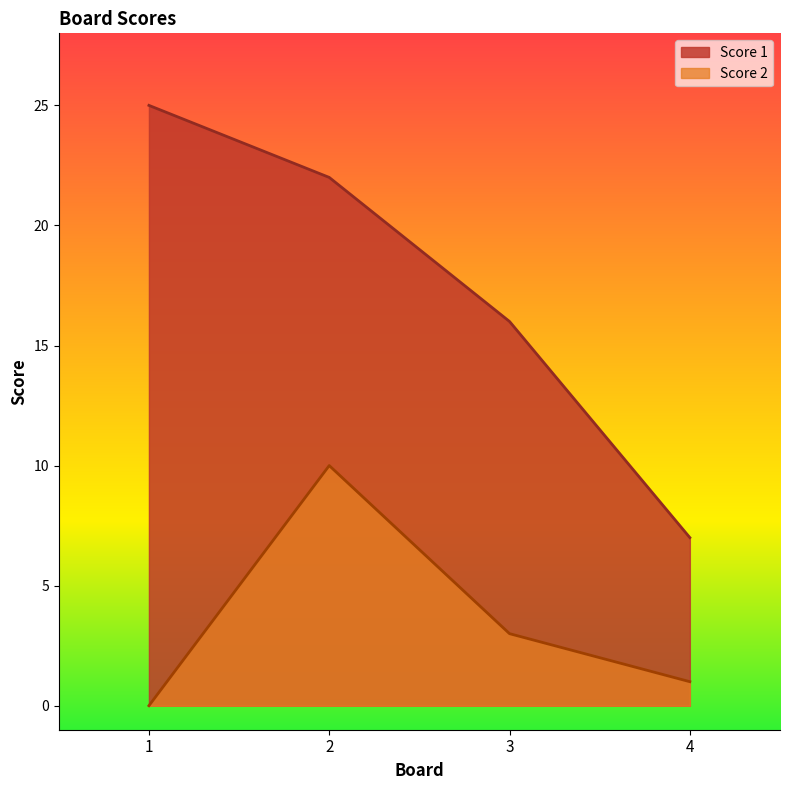

Rank the series by their maximum value, from highest to lowest.

Score 1, Score 2